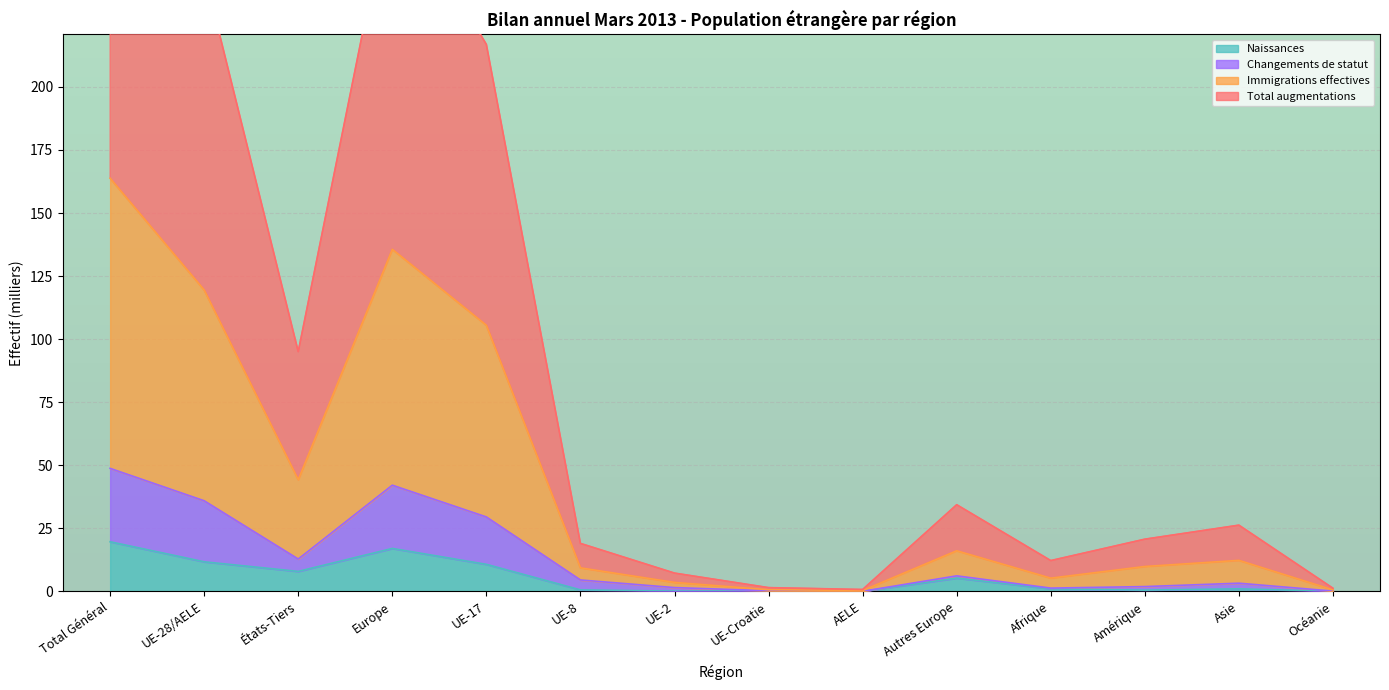

Where is the first local minimum for Effectif du mois considéré?

États-Tiers